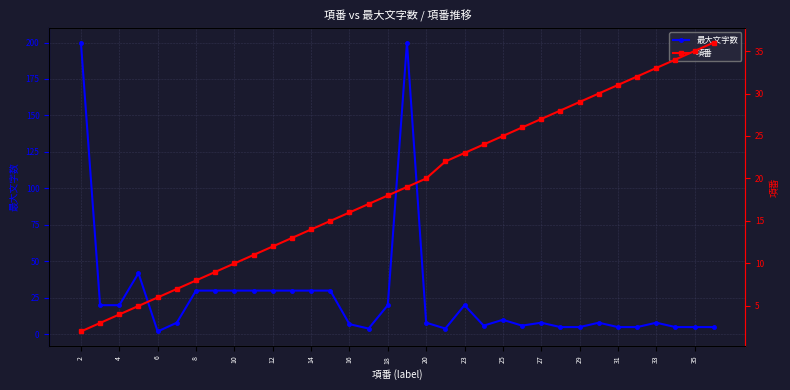

Is it true that 最大文字数 equals 20 at 18?

True